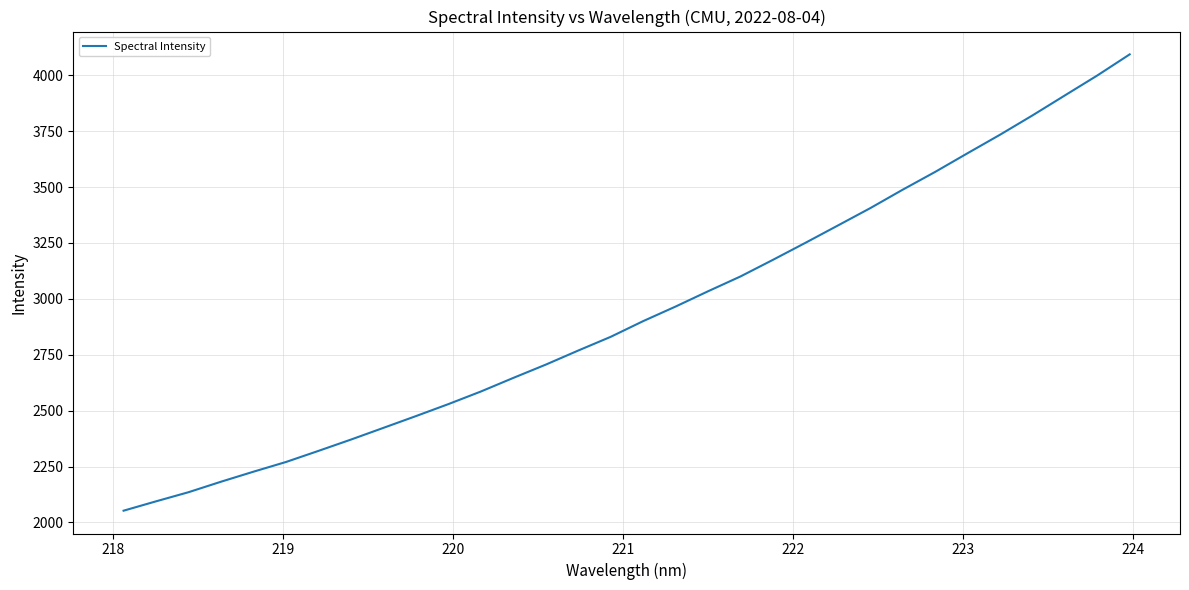

What is the minimum value shown in the chart?

2052.6